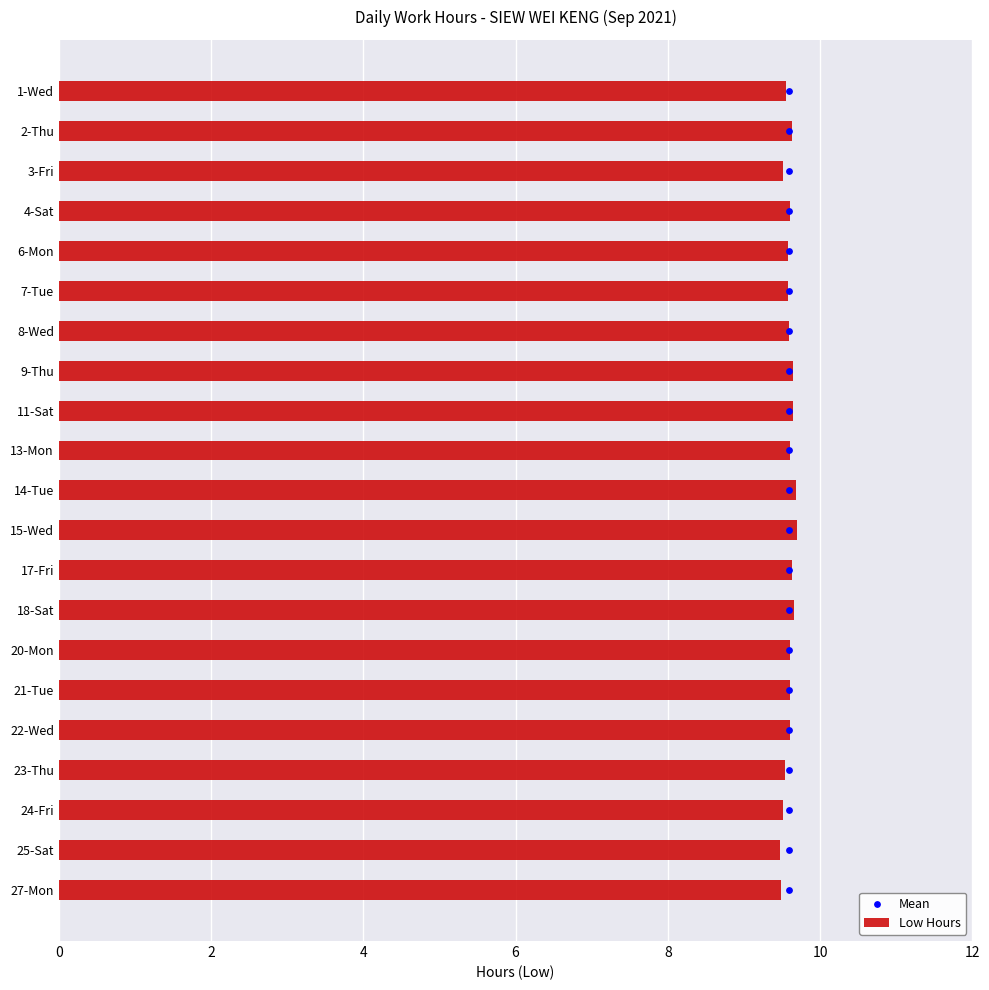

Which series has the largest total across all categories?

Mean